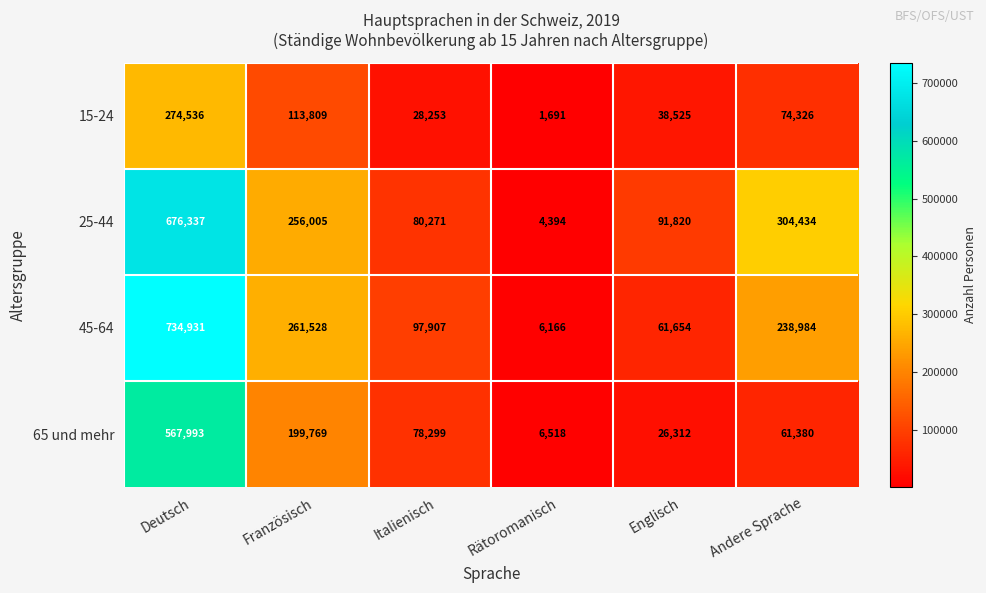

What is the sum of the 15-24 values at Französisch and Andere Sprache?

188135